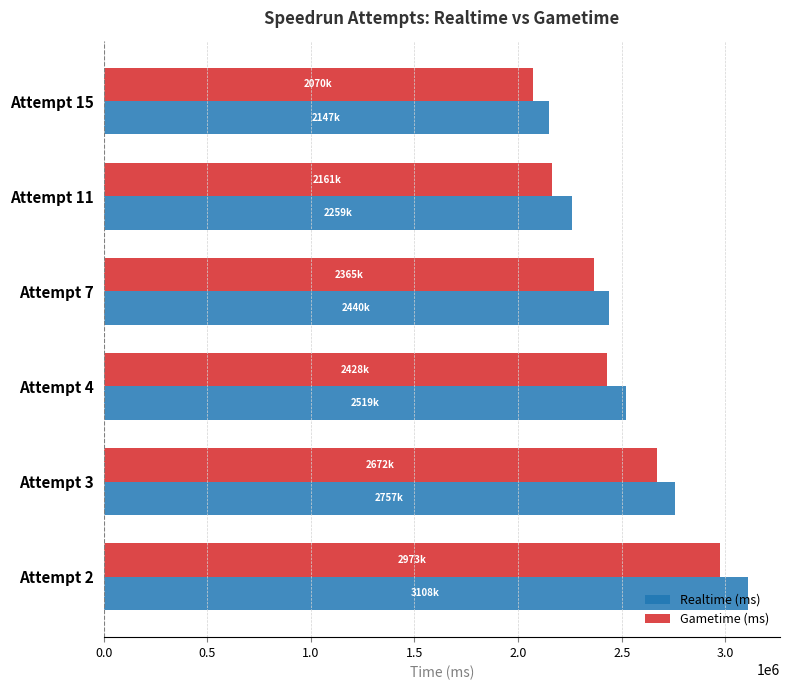

The value of Realtime (ms) at Attempt 11 is 1126358. True or false?

False